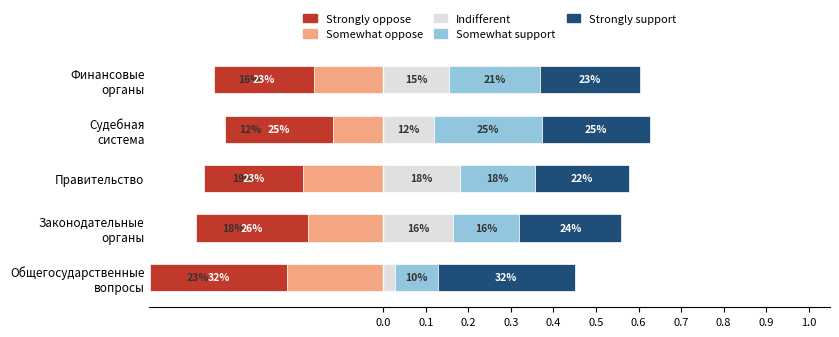

Reading left to right, transcribe all the data shown in this chart.

Somewhat oppose: 0.2	0.2	0.2	0.1	0.2
Strongly oppose: 0.3	0.3	0.2	0.3	0.2
Indifferent: 0.0	0.2	0.2	0.1	0.2
Somewhat support: 0.1	0.2	0.2	0.3	0.2
Strongly support: 0.3	0.2	0.2	0.3	0.2